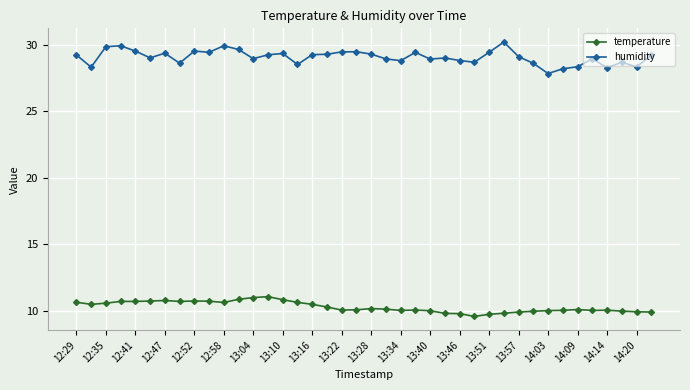

What is the value of the temperature point at the 40th from the left?

9.9